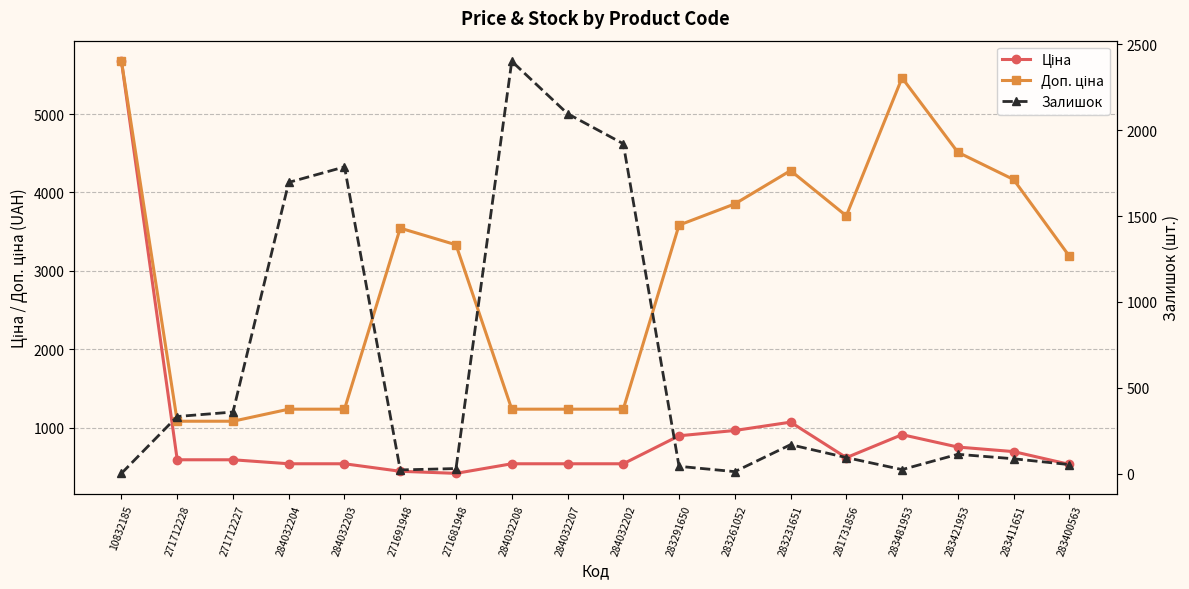

Which category has the lowest value in the Ціна series?

271681948